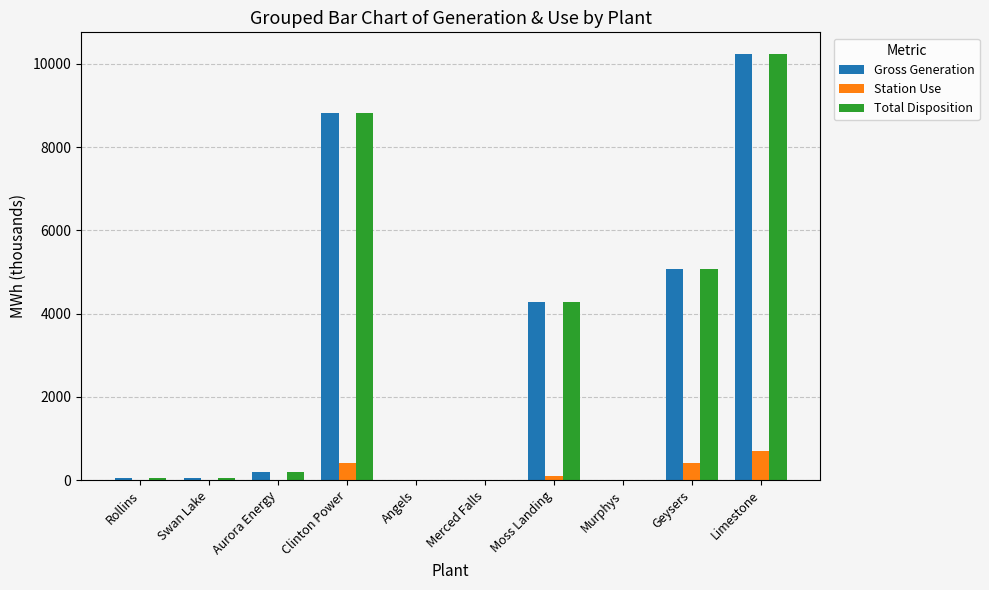

What are all the series names shown in the legend?

Gross Generation, Station Use, Total Disposition